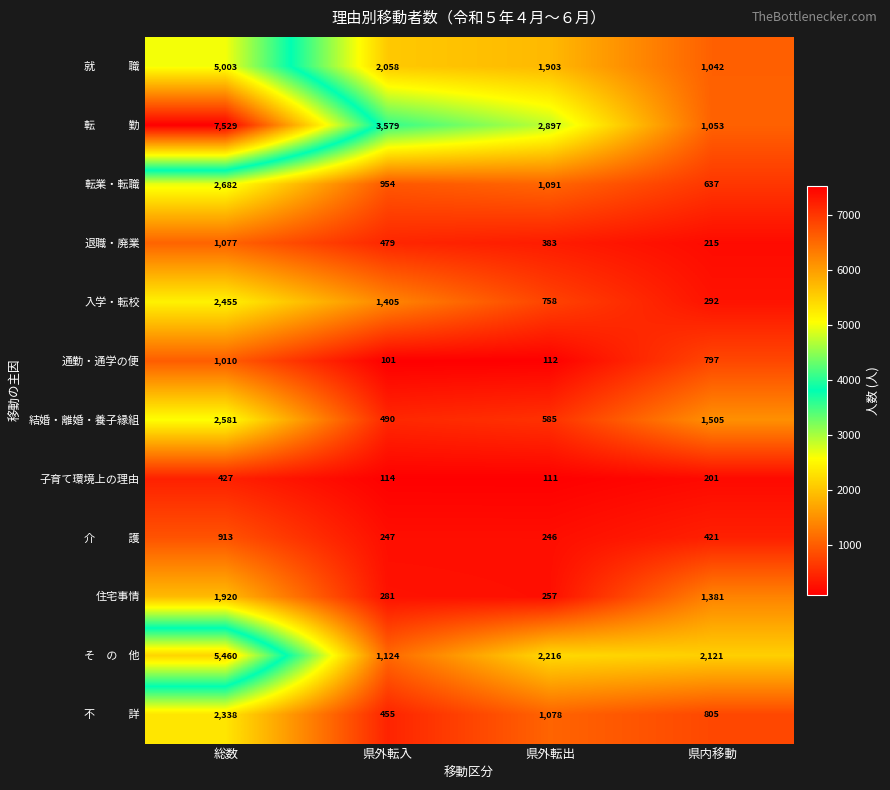

What is the average value of the 結婚・離婚・養子縁組 series?

1290